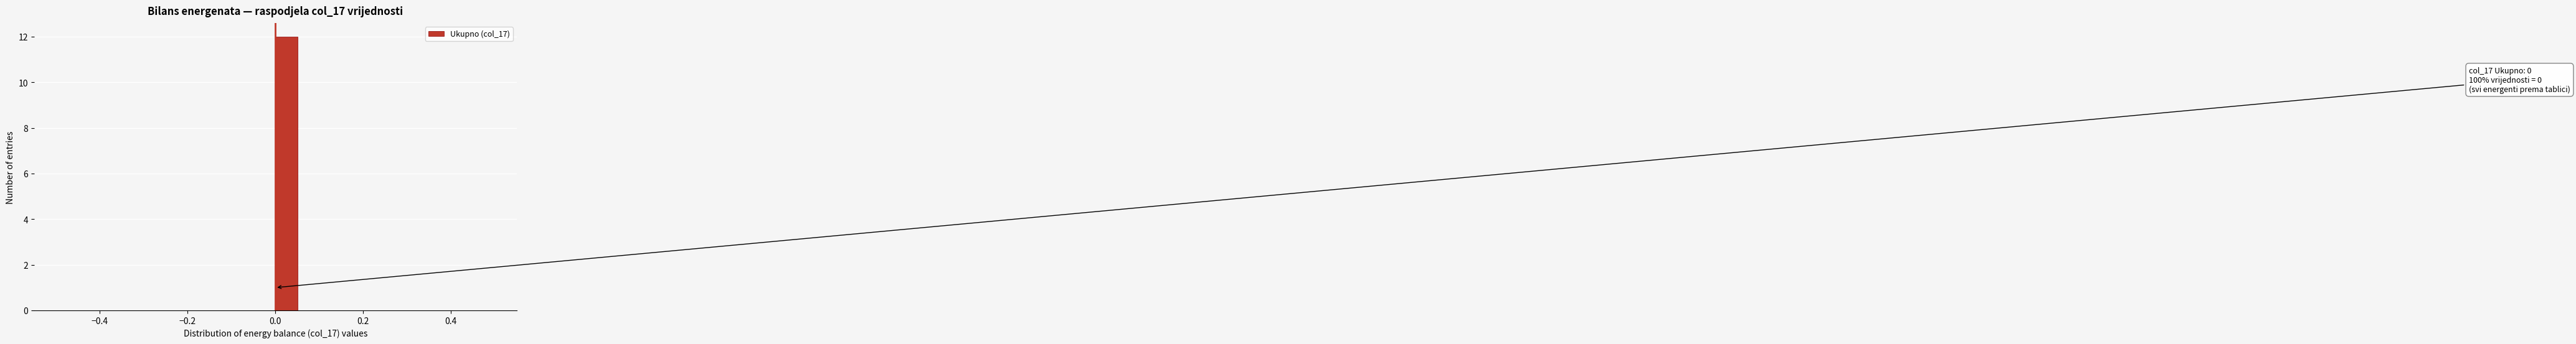

Around what value on the x-axis is the tallest bar? Give the approximate position of its centre, as read against the axis.

0.02